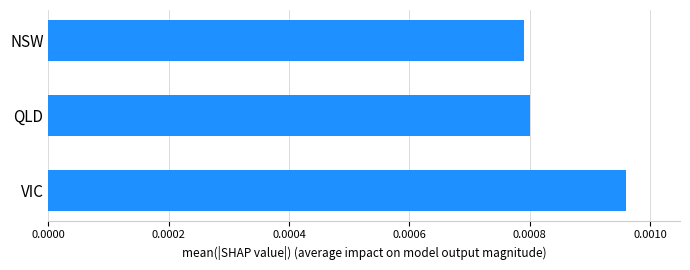

Where is the data nearest to the value 0?

NSW